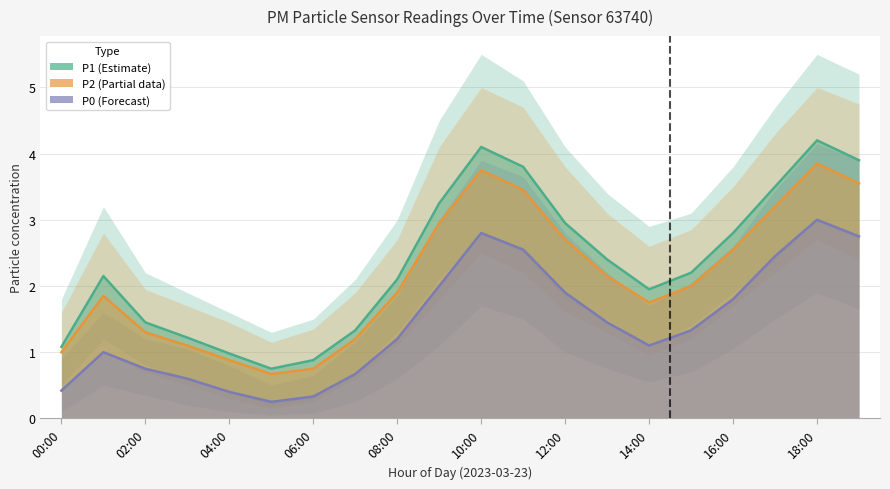

True or false: P2 and P1 intersect in this chart.

False